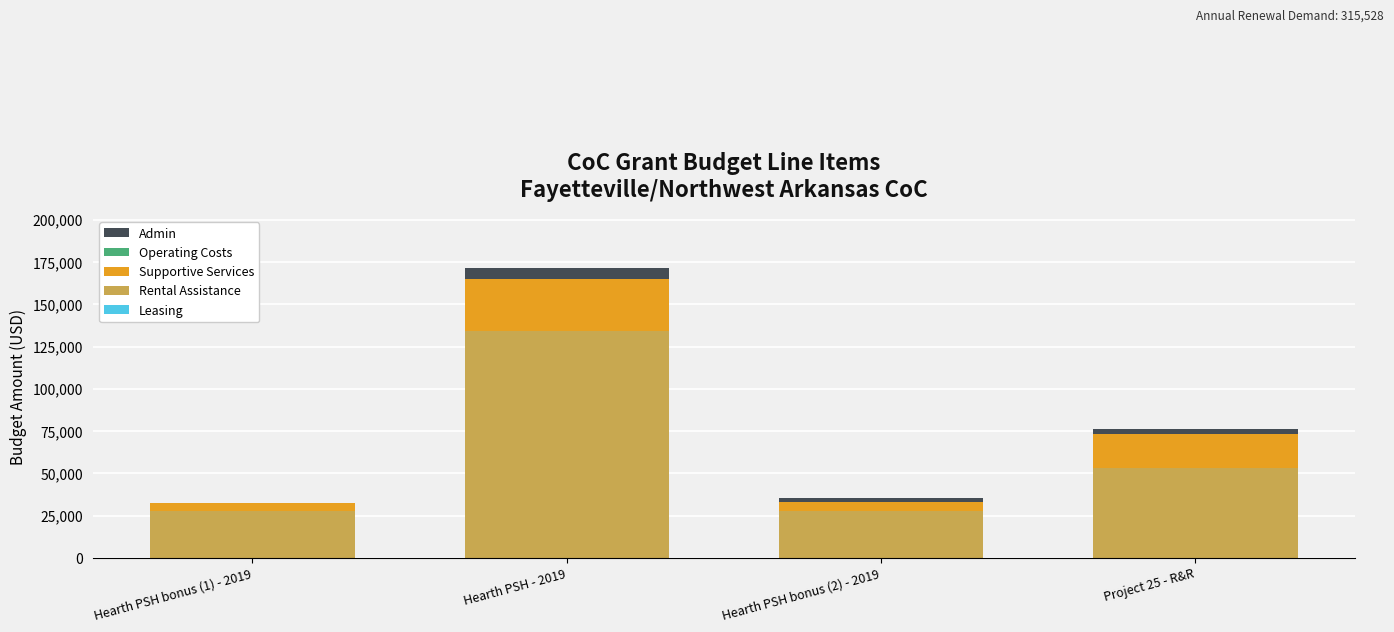

Count the number of data series in this chart.

3